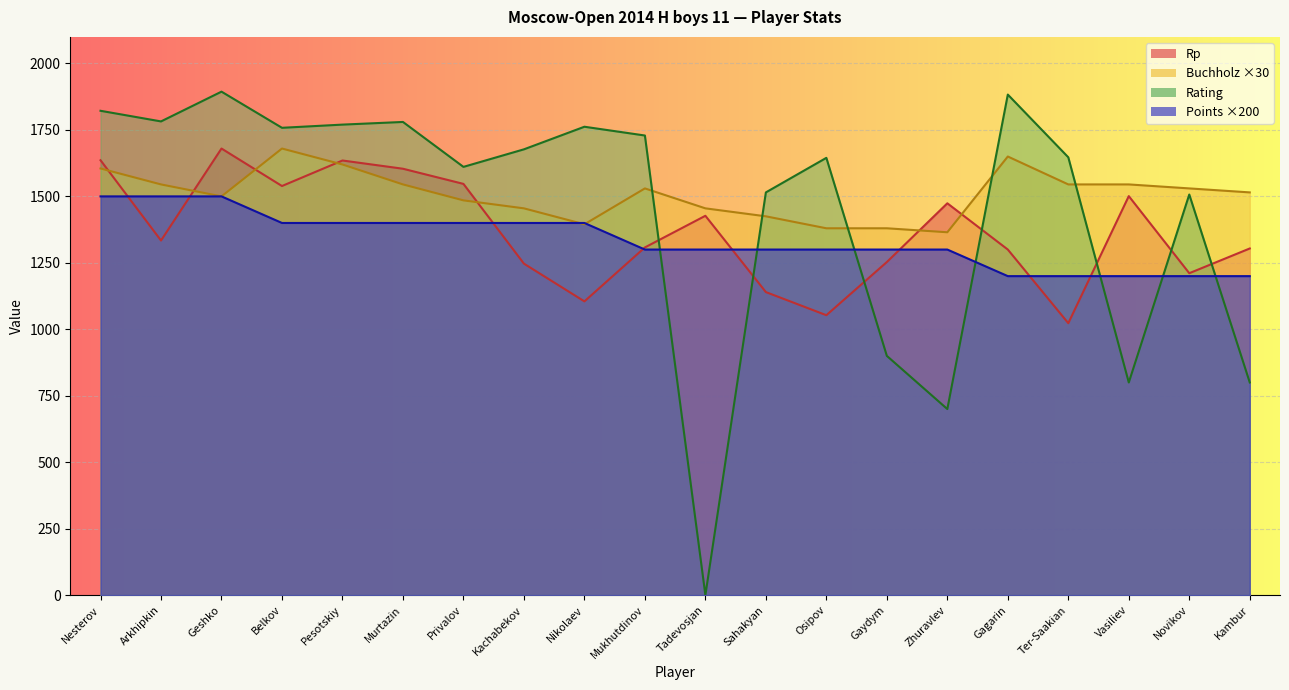

How many lines are shown in the chart?

4